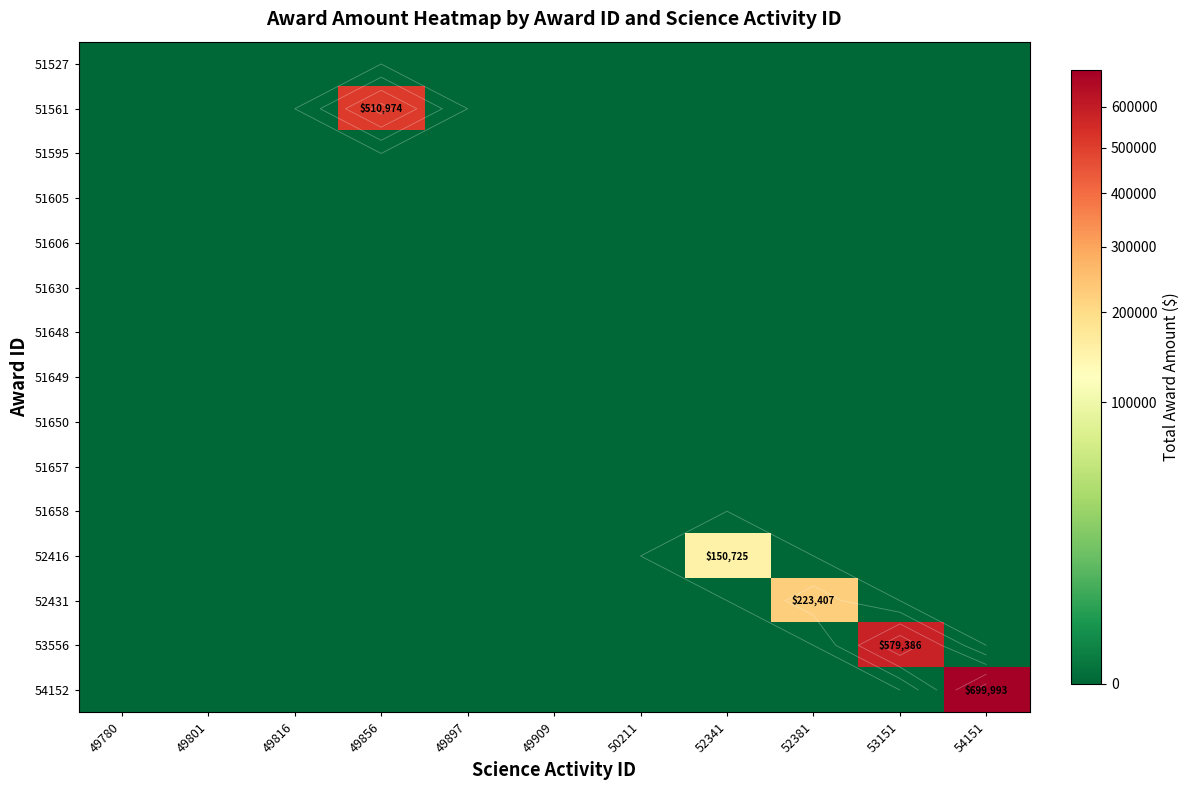

The value of 52431 at 49897 is -128889. True or false?

False